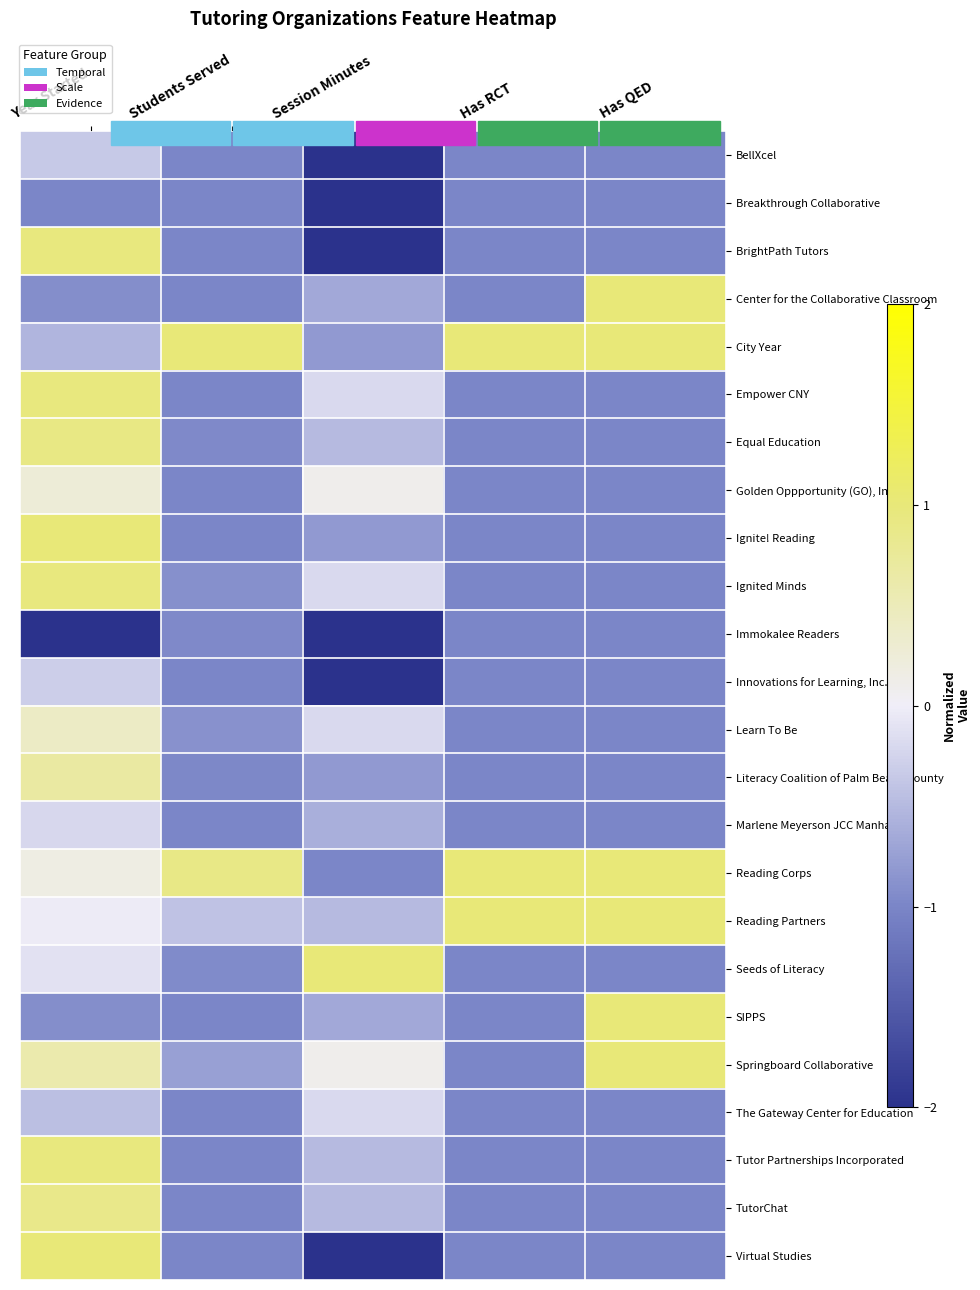

Which label corresponds to the smallest value in the chart?

Session Minutes